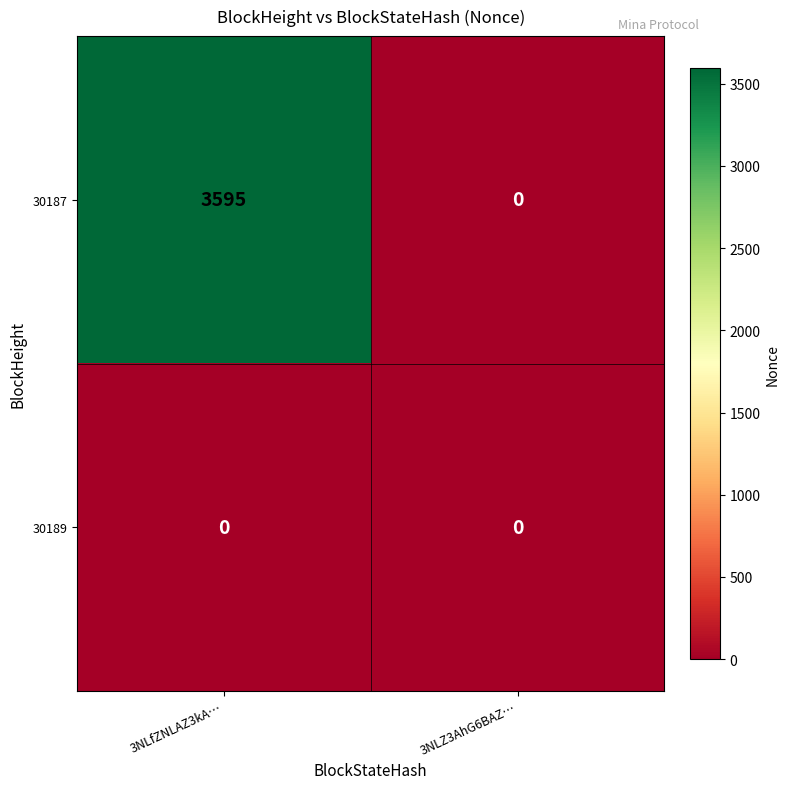

The 30187 series shows 1923 at 3NLfZNLAZ3kA…. True or false?

False